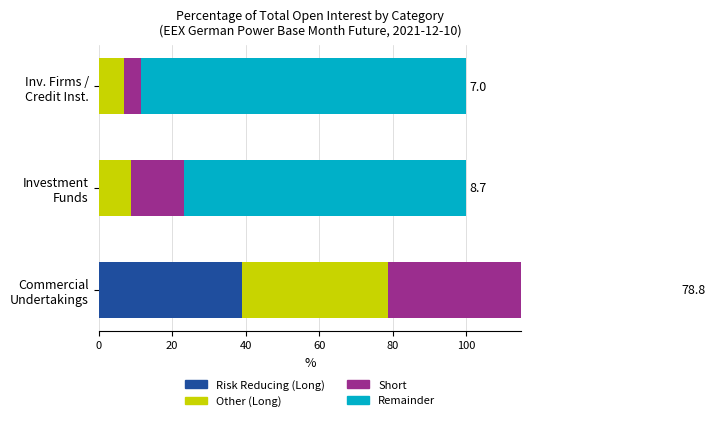

True or false: Risk Reducing (Long) has a value of 39.0 at Commercial Undertakings.

True